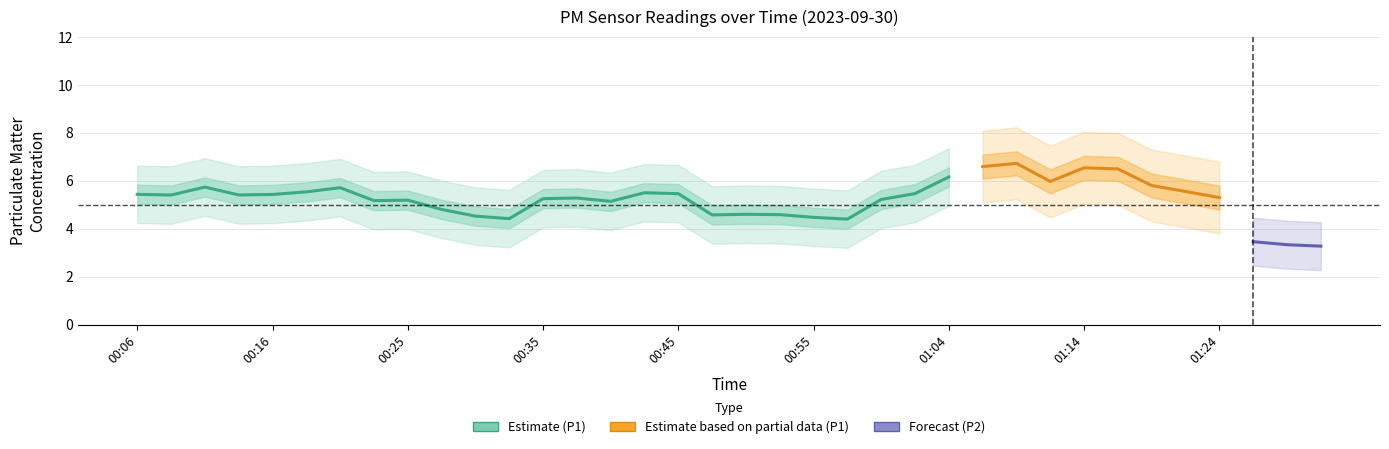

True or false: P1 and P2 cross at least once.

False